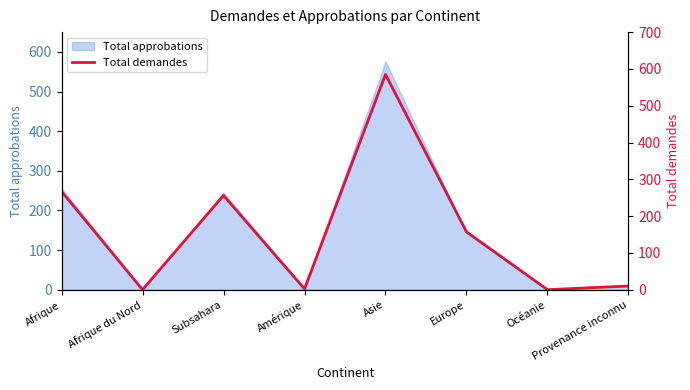

What is the sum of all values?

1277